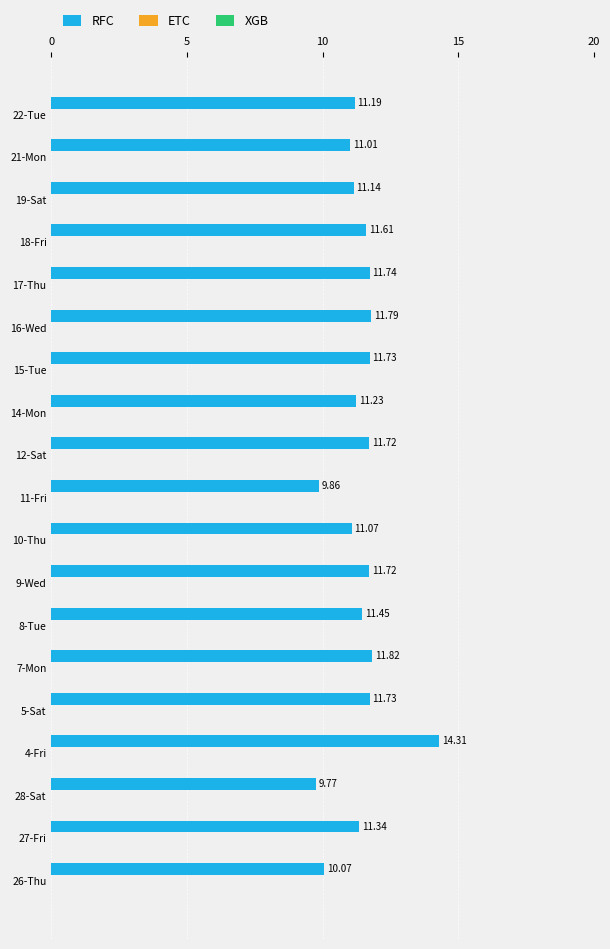

What is the average value?

11.4